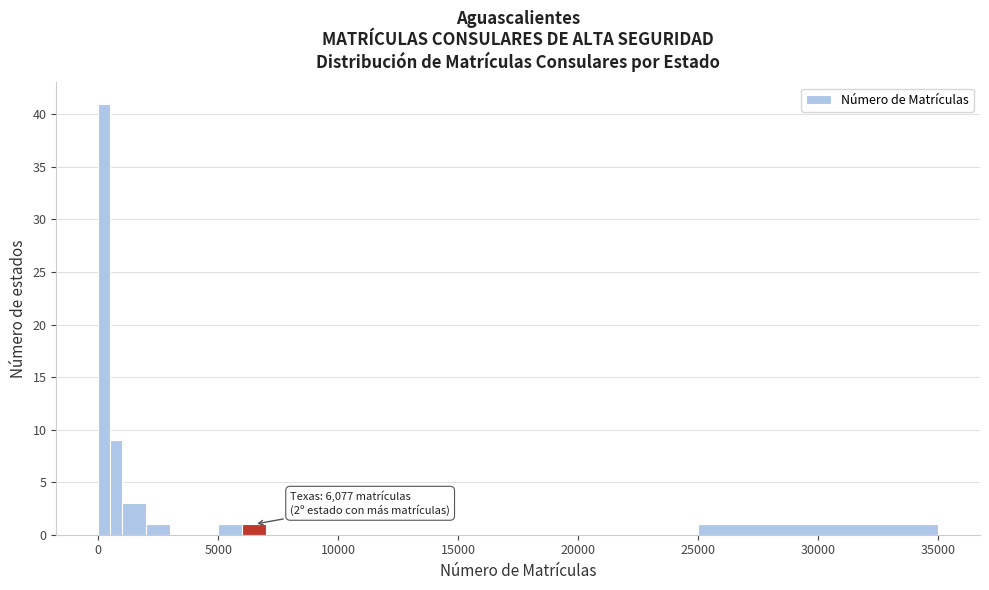

Read against the x-axis, roughly where is the centre of the tallest bar?

500